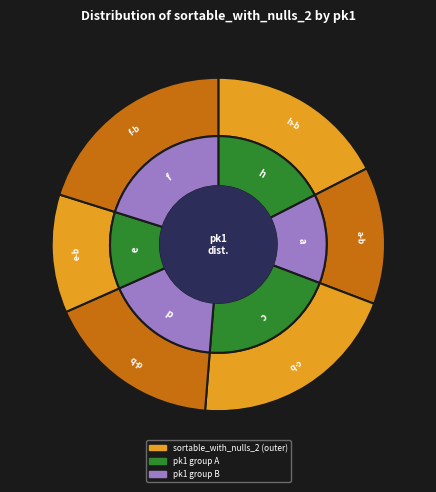

To the nearest percent, what portion does a-b represent?

13%